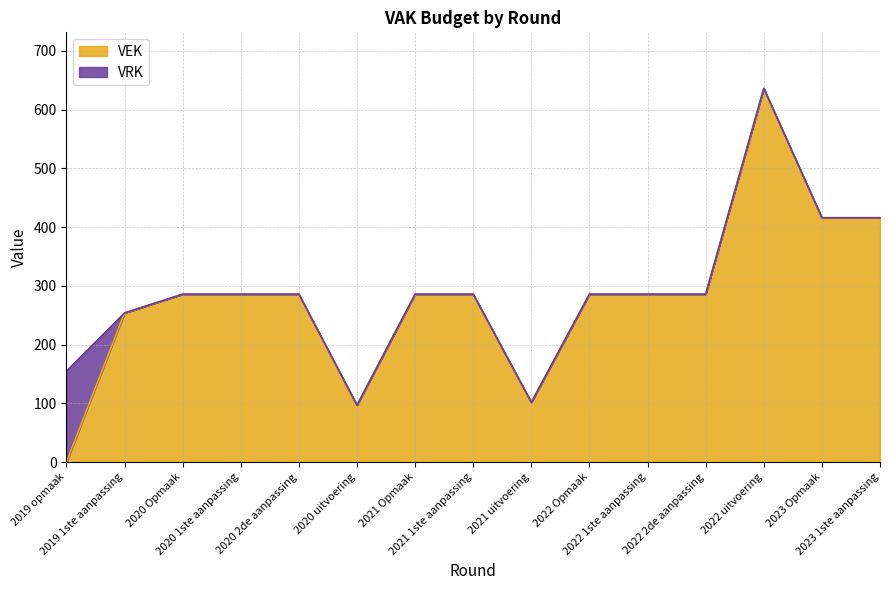

Rank the categories by value from lowest to highest.

2019 opmaak, 2020 uitvoering, 2021 uitvoering, 2019 1ste aanpassing, 2020 Opmaak, 2020 1ste aanpassing, 2020 2de aanpassing, 2021 Opmaak, 2021 1ste aanpassing, 2022 Opmaak, 2022 1ste aanpassing, 2022 2de aanpassing, 2023 Opmaak, 2023 1ste aanpassing, 2022 uitvoering